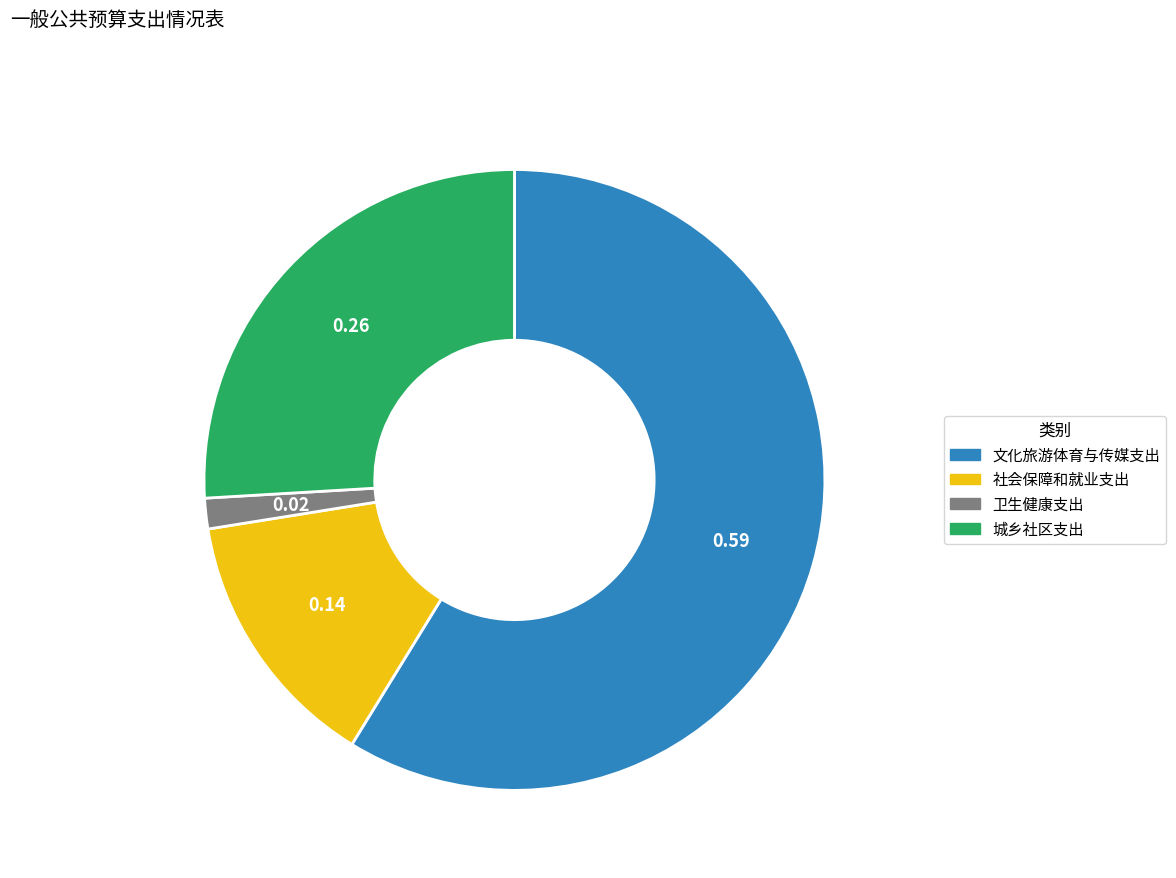

What is the ratio of the value at 城乡社区支出 to the value at 社会保障和就业支出?

1.9